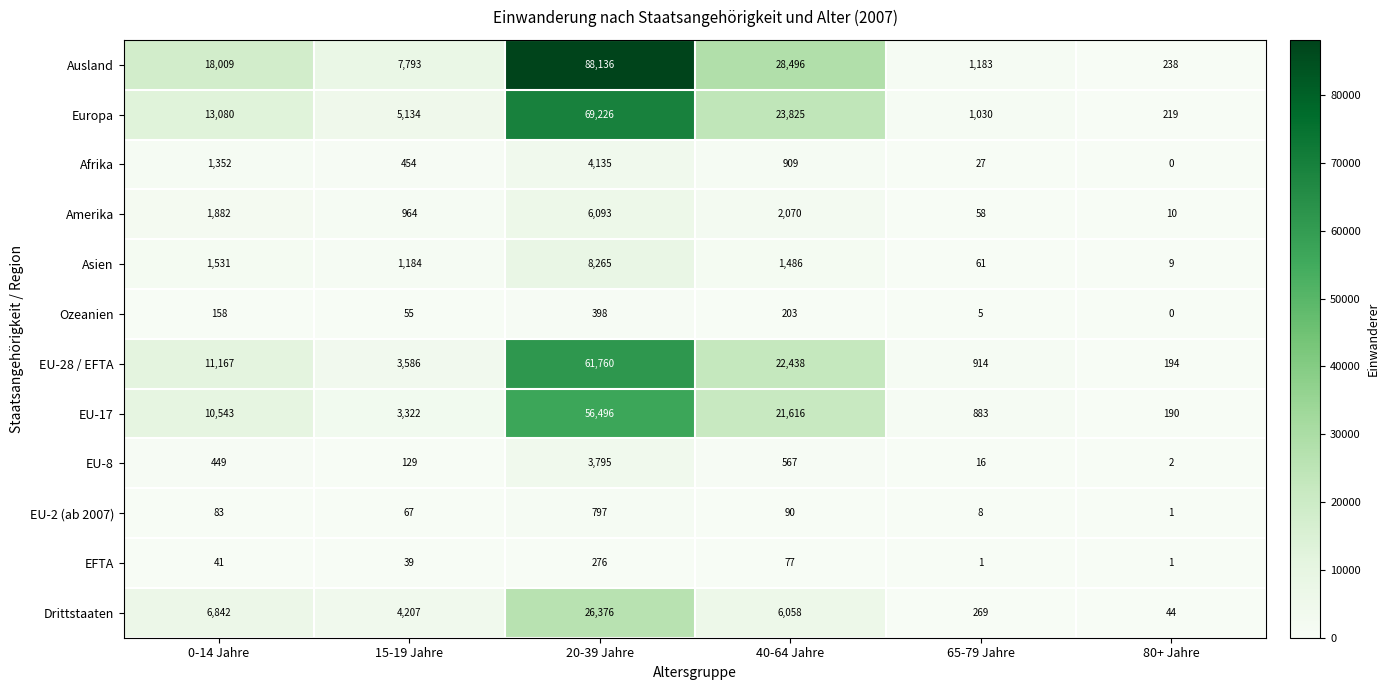

At which label is Ausland closest to 44187?

40-64 Jahre